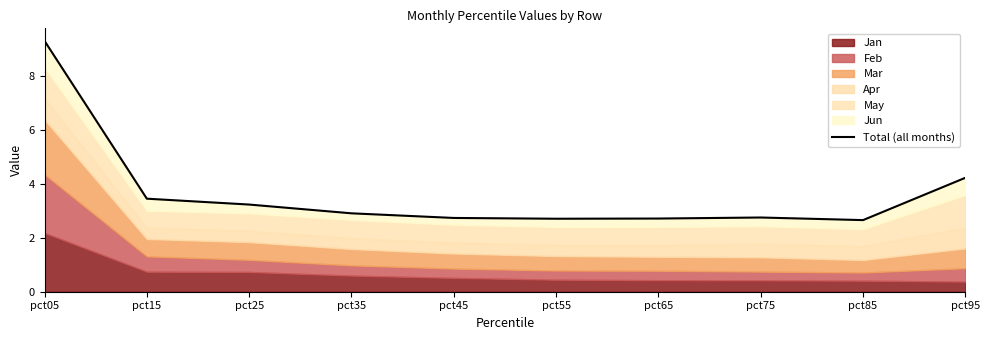

What is the difference between the second highest and second lowest values?

1.5